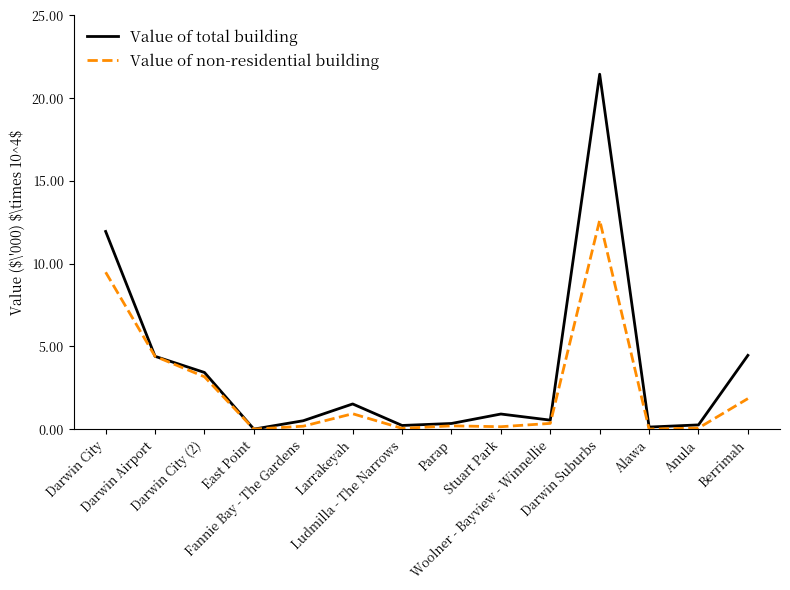

Is this an area chart (filled region under the line)?

No